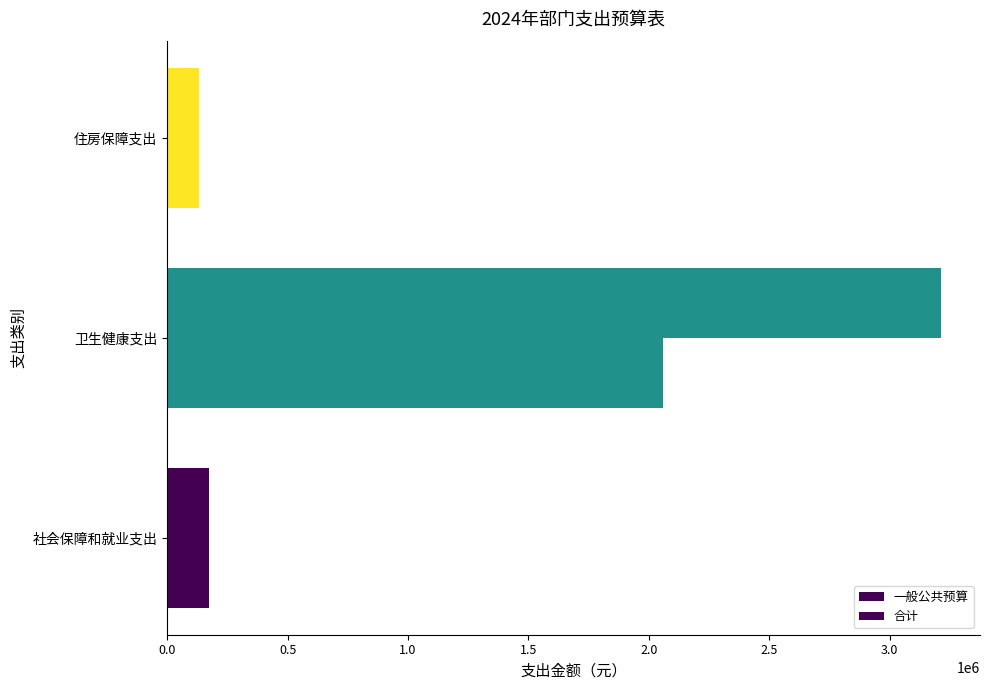

Rank the series by their maximum value, from highest to lowest.

合计, 一般公共预算